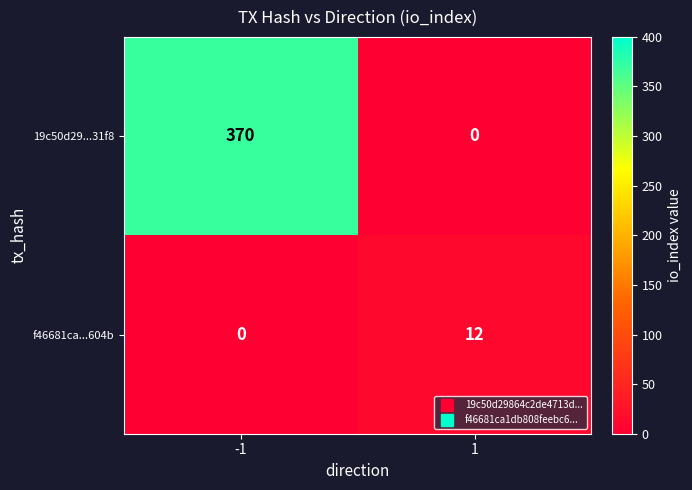

Reading left to right, what are all the values shown in this chart?

19c50d29...31f8: 370	0
f46681ca...604b: 0	12